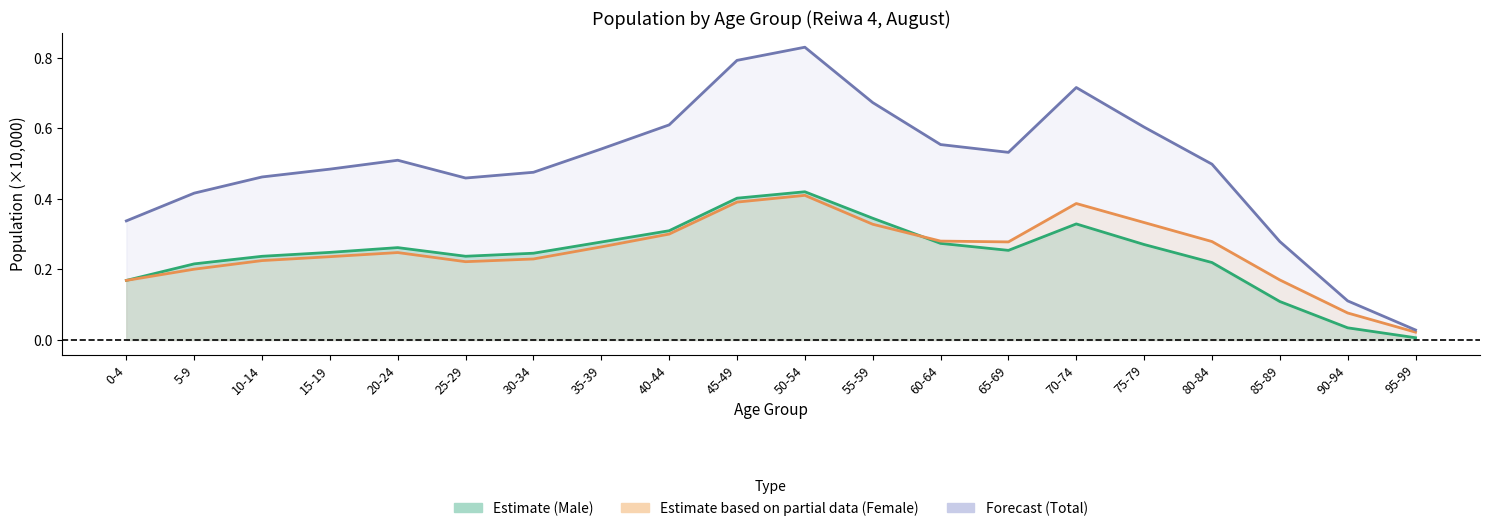

Between 95-99 and 75-79, which is larger?

75-79